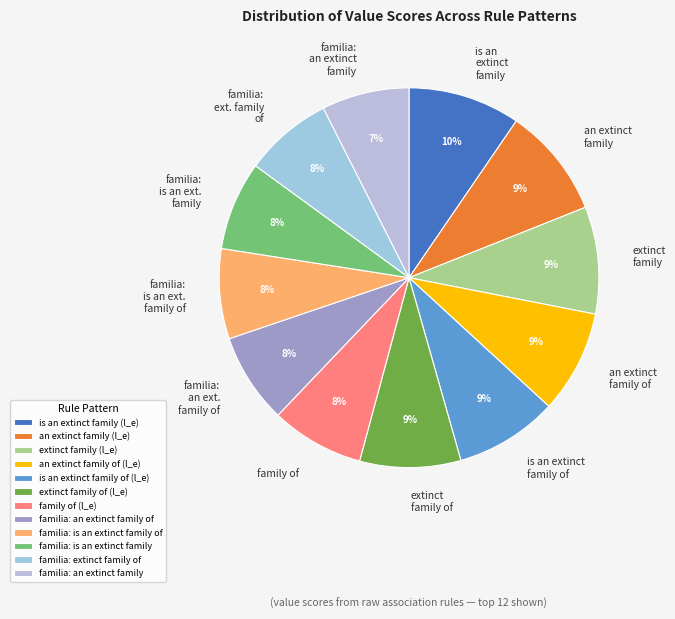

To the nearest percent, what percentage of the pie is extinct family (l_e)?

9%